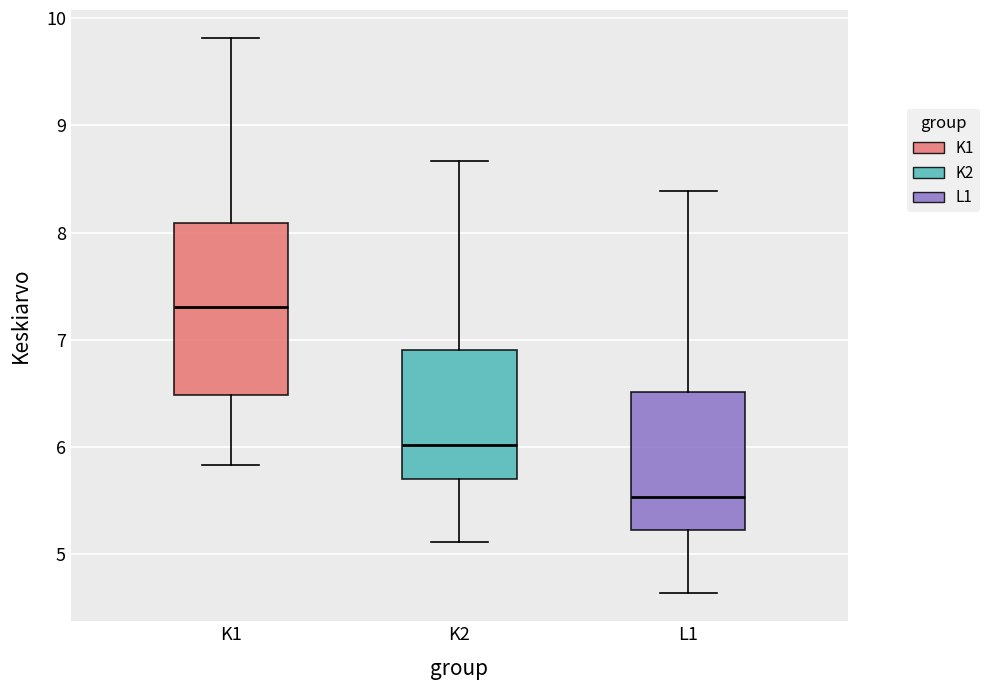

Reading left to right, read every box against the y-axis: the position of its median line, the range the box covers, and the ends of its whiskers. The values are not printed on the chart, so give them approximately, as read against the axis.

K1: median 7.3, box 6.5 to 8.1, whiskers 5.8 to 9.8
K2: median 6.0, box 5.7 to 6.9, whiskers 5.1 to 8.7
L1: median 5.5, box 5.2 to 6.5, whiskers 4.6 to 8.4